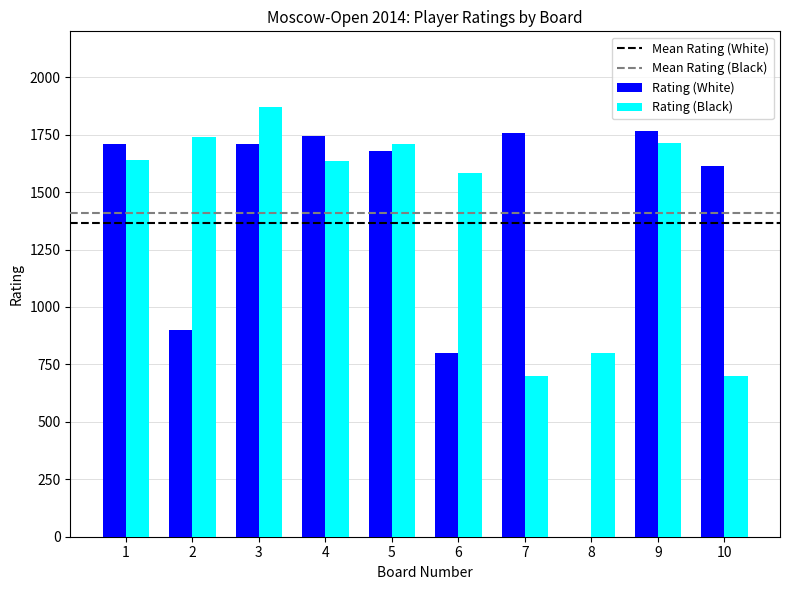

At which category does the chart reach its peak across all series?

3